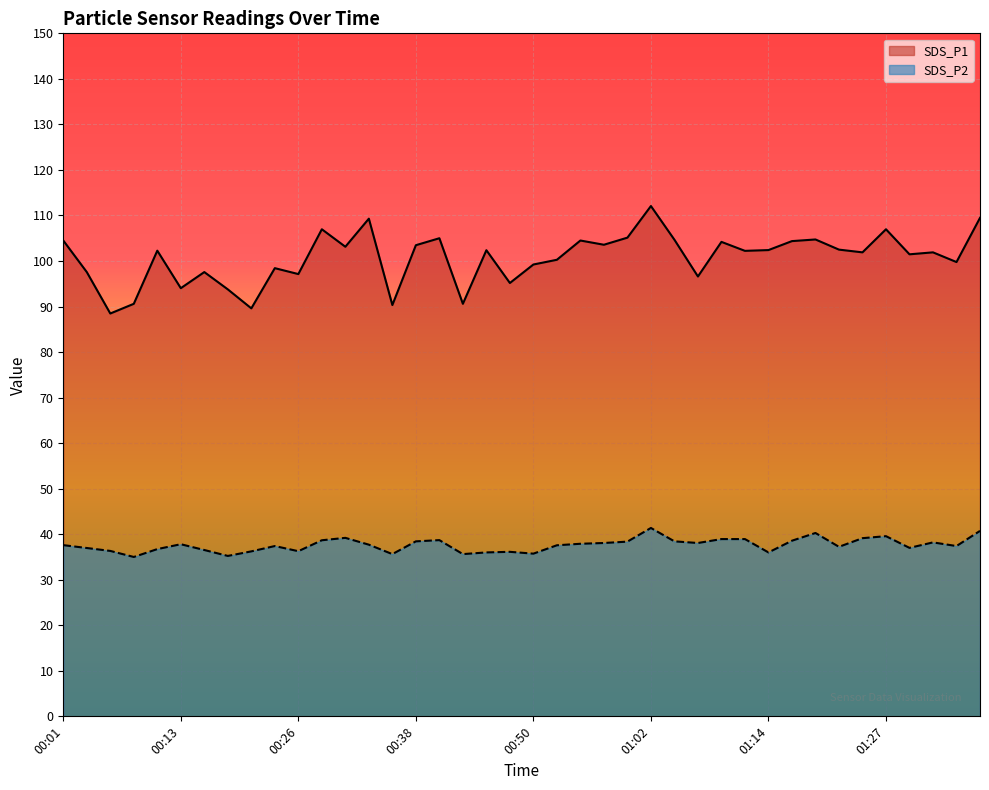

True or false: SDS_P1 and SDS_P2 cross at least once.

False